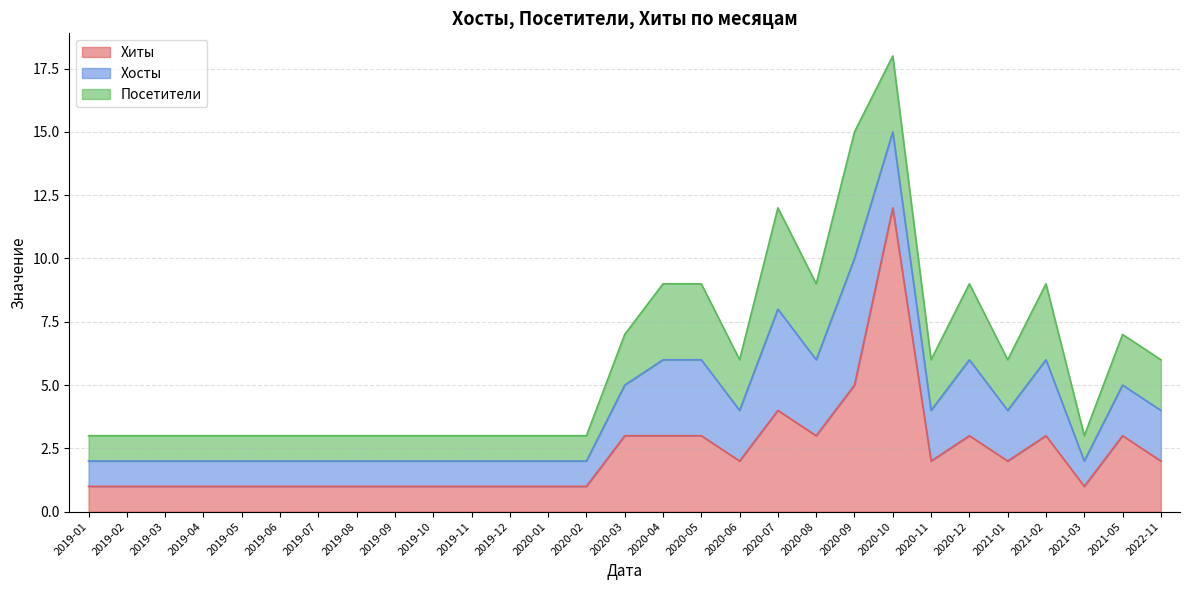

Count the number of data series in this chart.

3